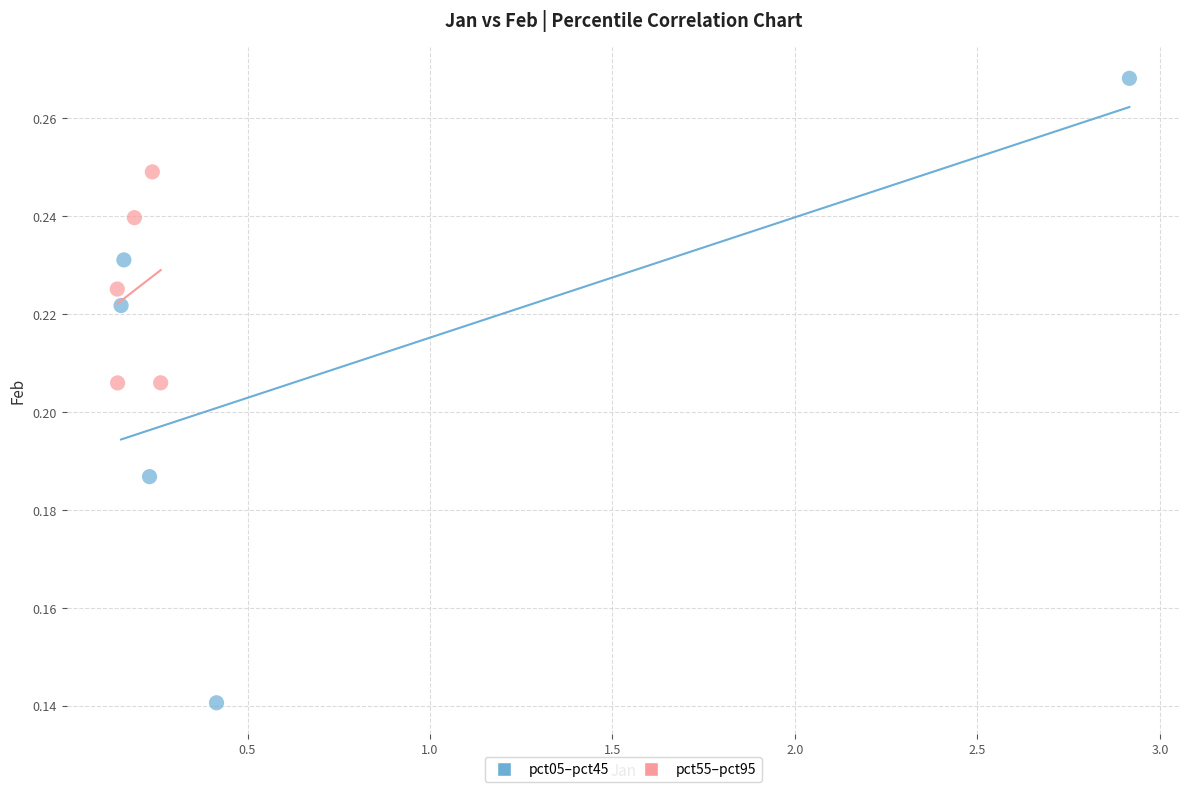

Which series contains the highest Y value?

pct05–pct45